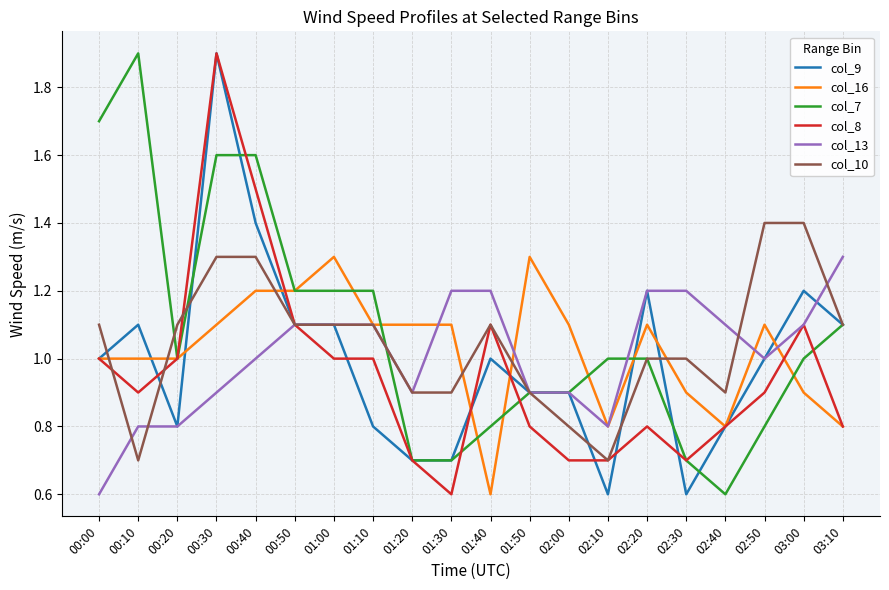

The value of col_16 at 02:40 is 0.4. True or false?

False